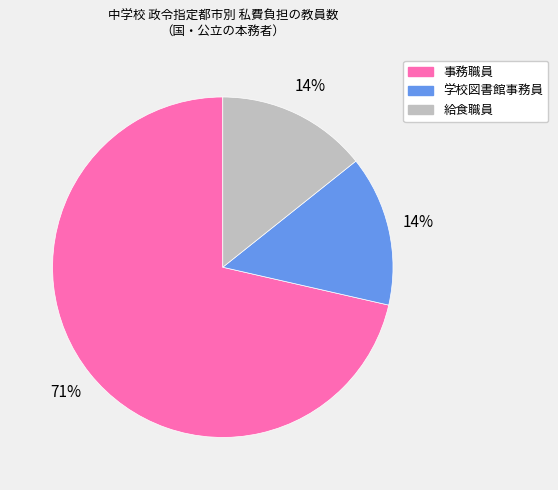

True or false: 給食職員 accounts for 14% of the total.

True